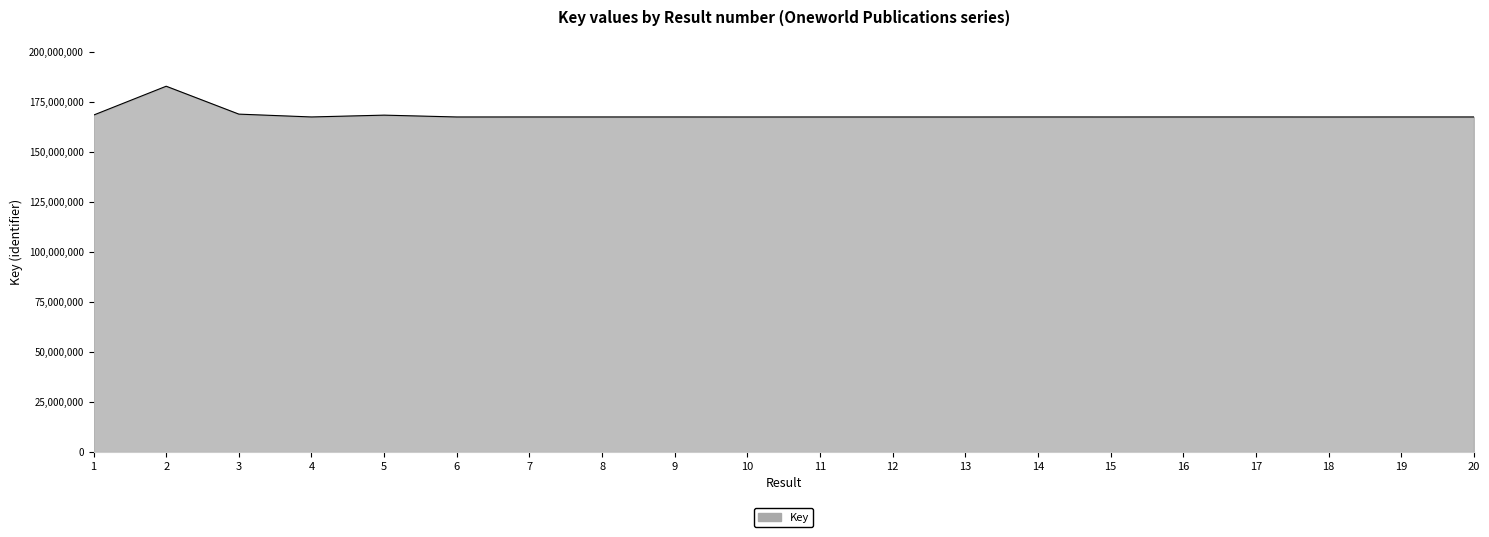

The value at 8 is 167507324. True or false?

True